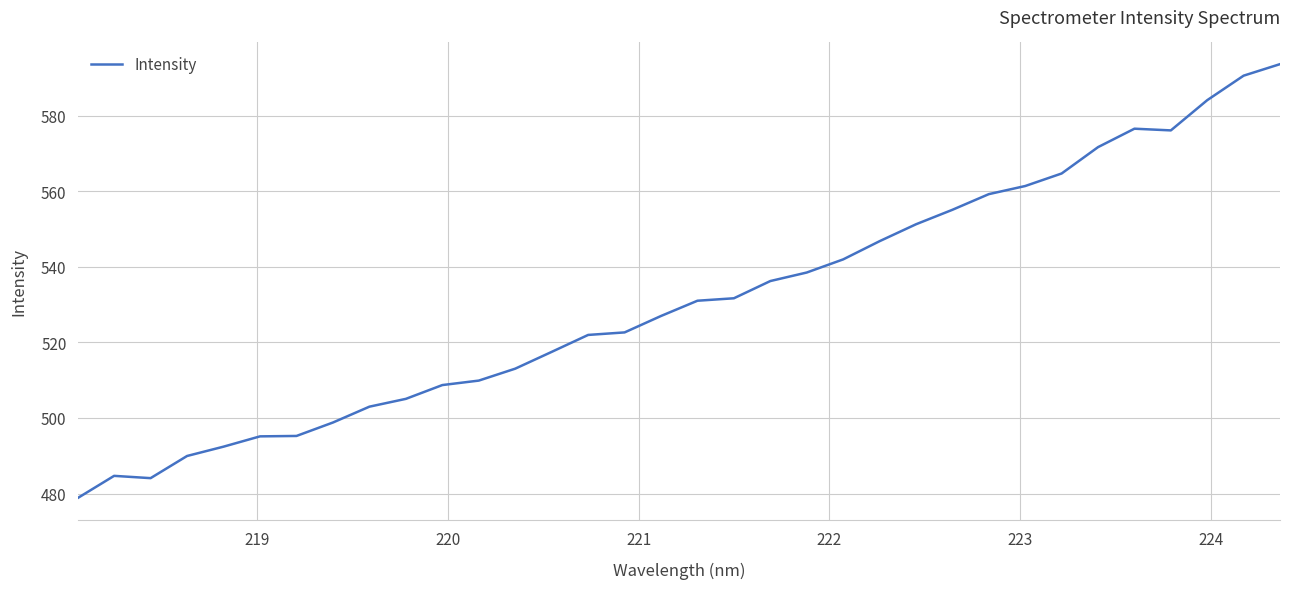

What is the smallest value displayed?

478.8